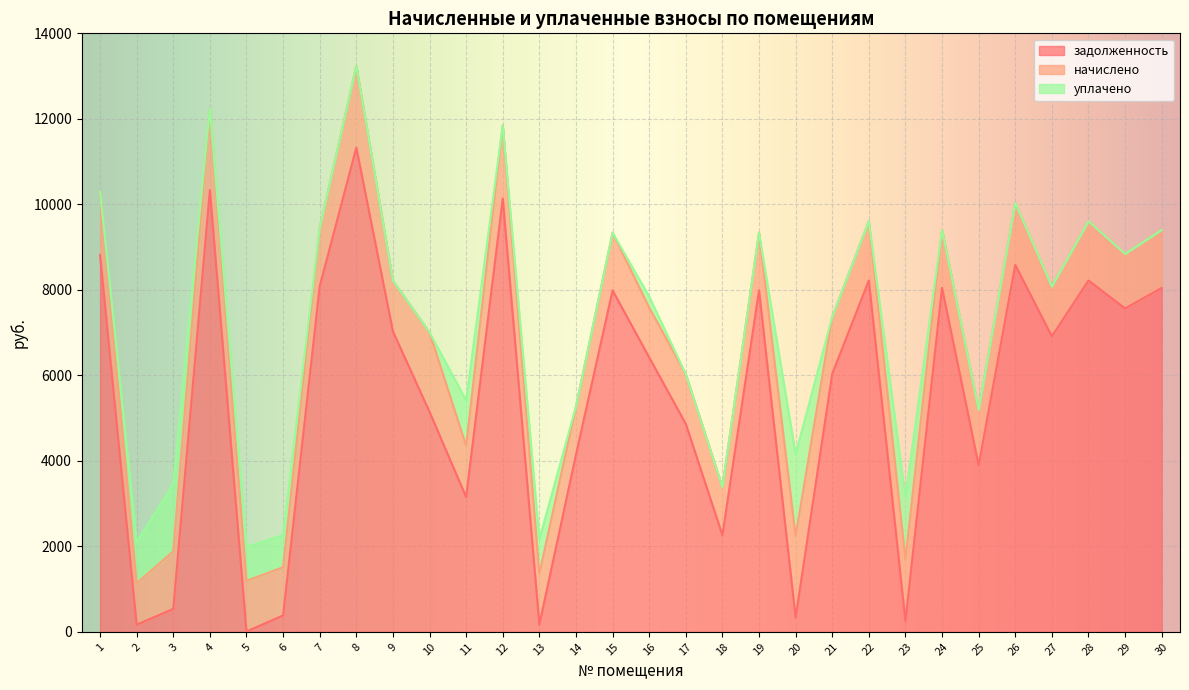

The value of уплачено at 5 is 1275.9. True or false?

False